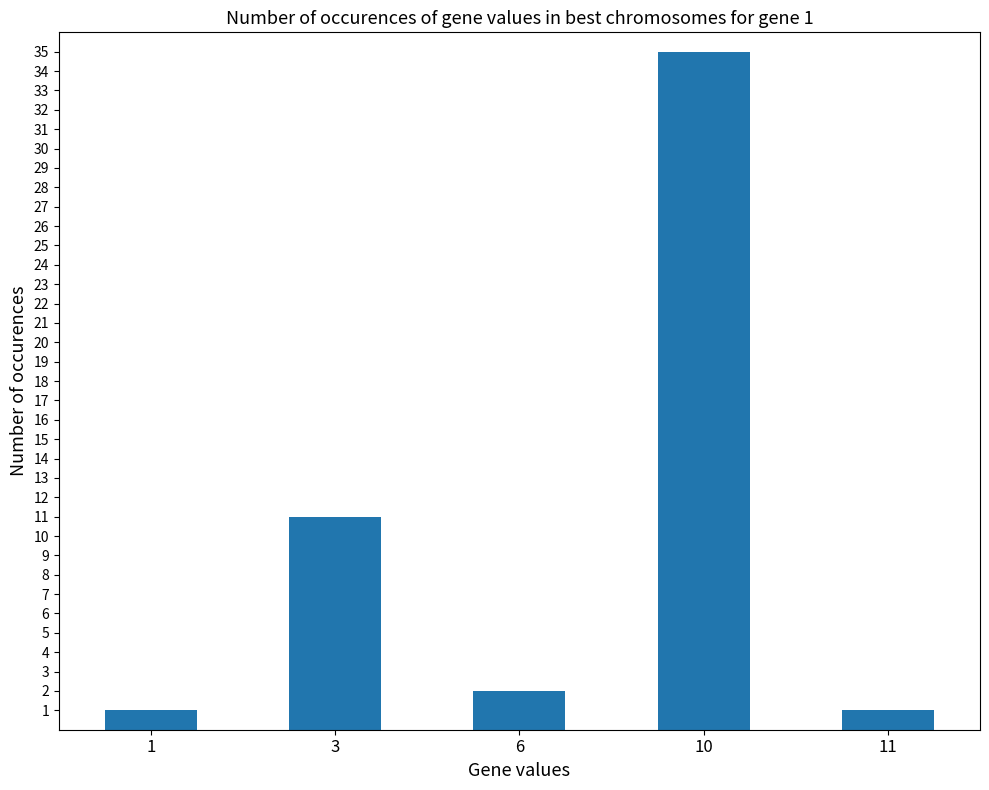

How many categories are shown in the chart?

5